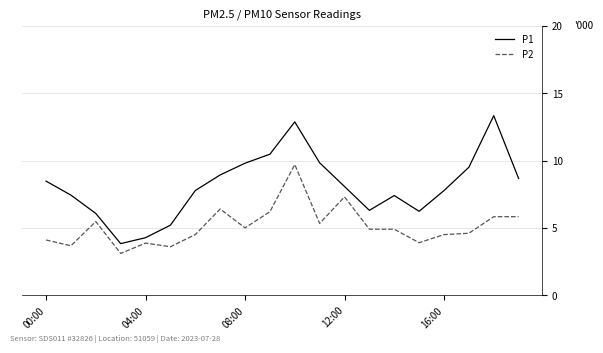

Does the chart have visible grid lines?

Yes